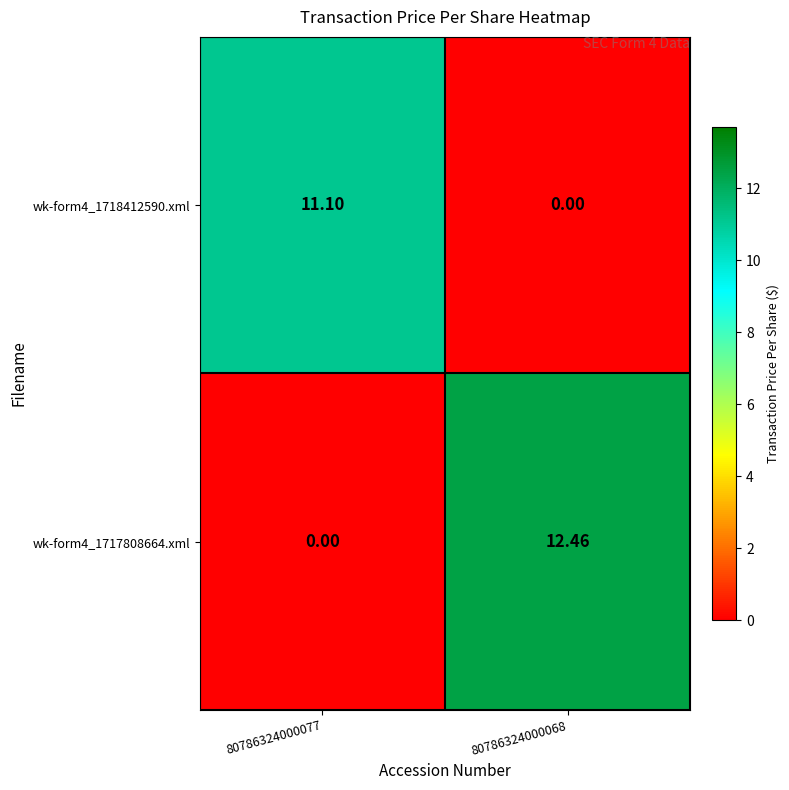

At 80786324000068, list the series in order from smallest to largest.

wk-form4_1718412590.xml, wk-form4_1717808664.xml